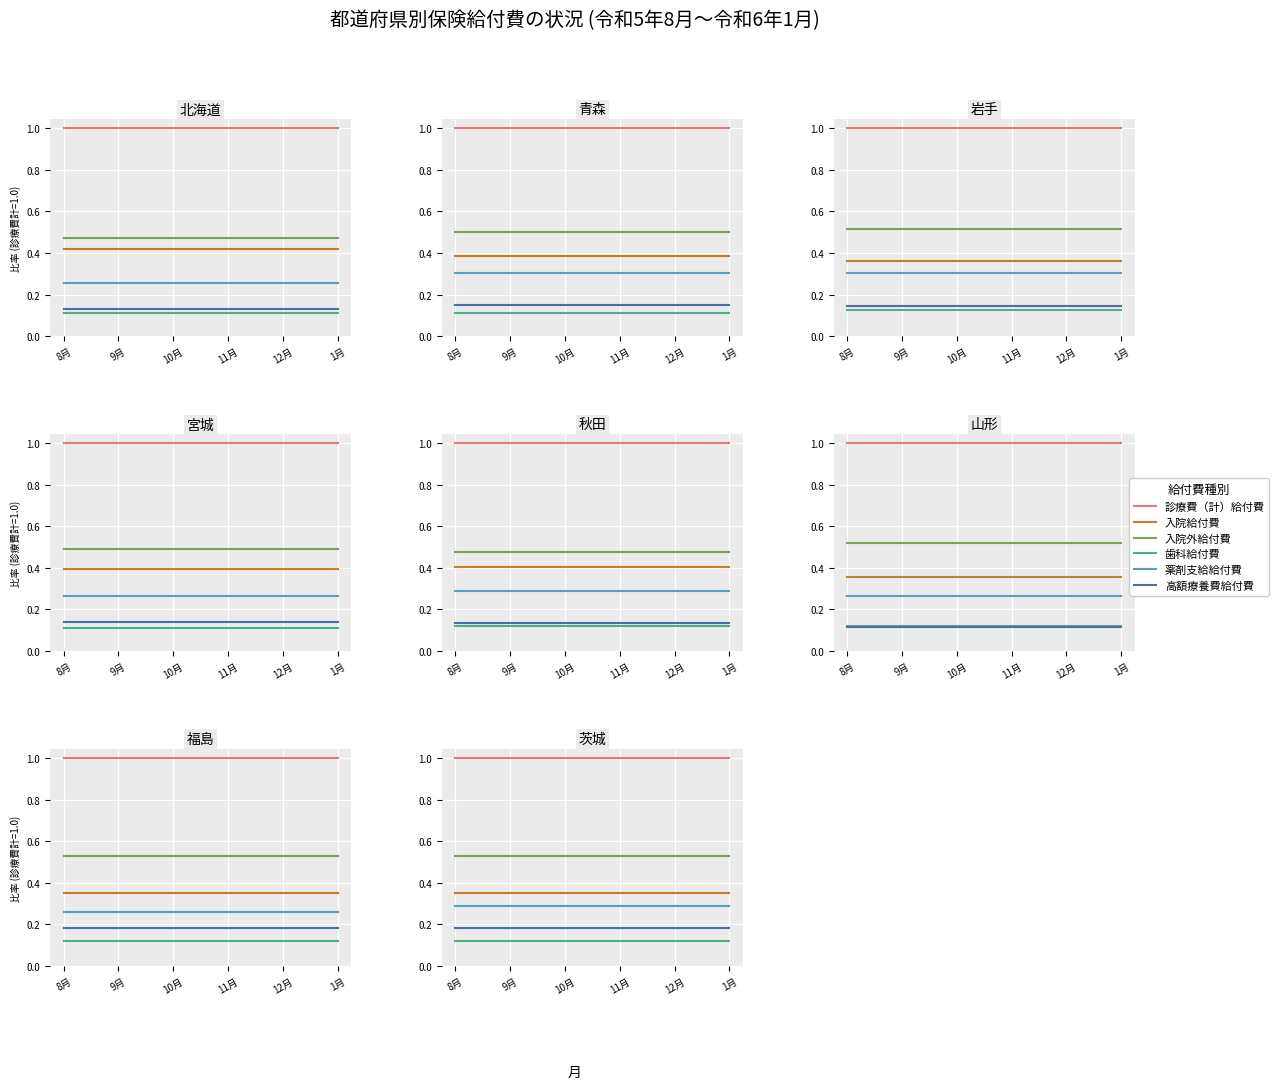

Reading left to right, extract all data points from this chart.

診療費（計）給付費: 8月=1.0	9月=1.0	10月=1.0	11月=1.0	12月=1.0	1月=1.0
入院給付費: 8月=0.4	9月=0.4	10月=0.4	11月=0.4	12月=0.4	1月=0.4
入院外給付費: 8月=0.5	9月=0.5	10月=0.5	11月=0.5	12月=0.5	1月=0.5
歯科給付費: 8月=0.1	9月=0.1	10月=0.1	11月=0.1	12月=0.1	1月=0.1
薬剤支給給付費: 8月=0.3	9月=0.3	10月=0.3	11月=0.3	12月=0.3	1月=0.3
高額療養費給付費: 8月=0.2	9月=0.2	10月=0.2	11月=0.2	12月=0.2	1月=0.2